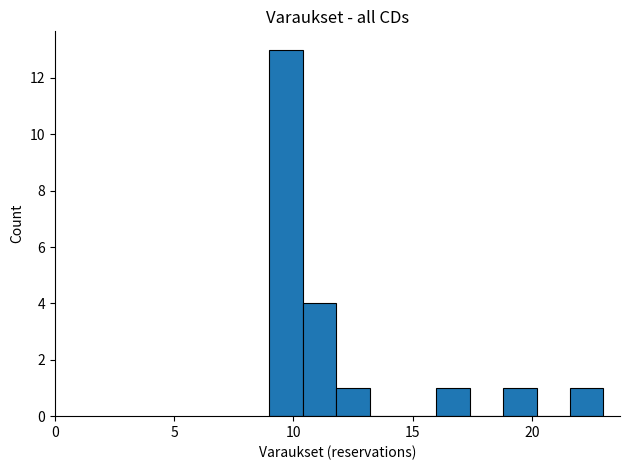

Around what value on the x-axis is the tallest bar? Give the approximate position of its centre, as read against the axis.

9.5